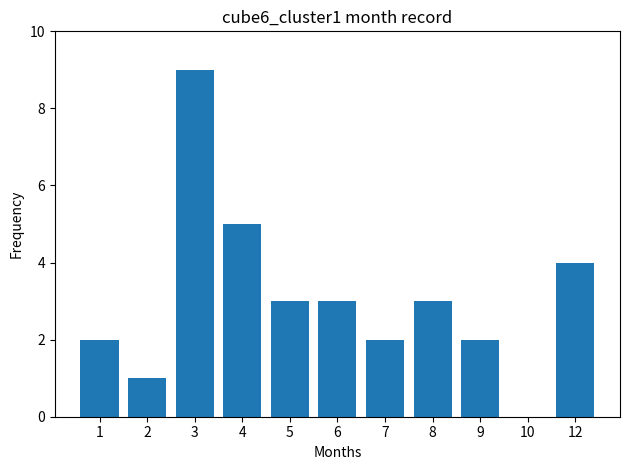

Reading left to right, list all the values displayed in this chart.

2	1	9	5	3	3	2	3	2	0	4